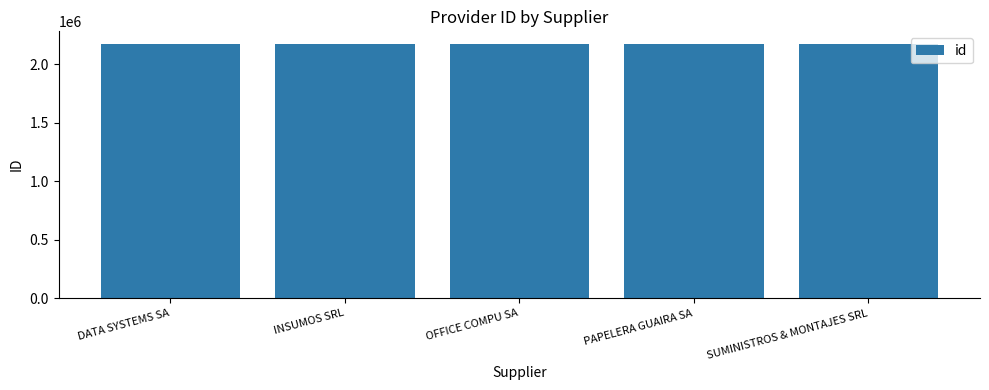

Is it true that the value at DATA SYSTEMS SA is 2173828?

True